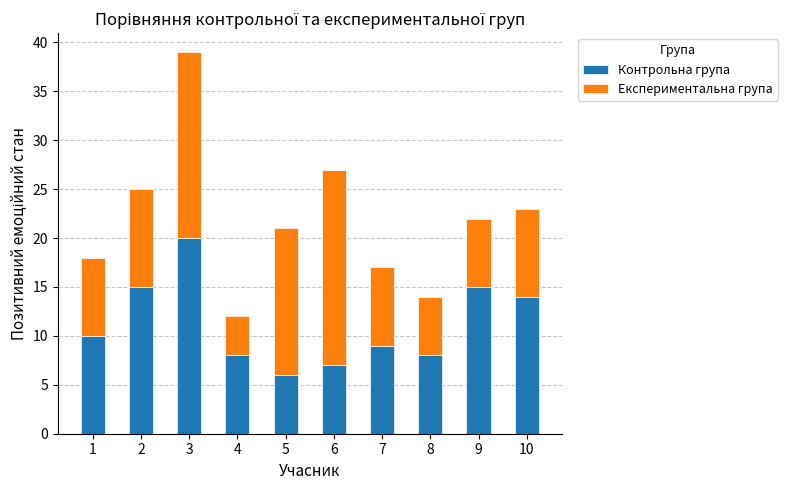

What is the sum of all Контрольна група values?

112